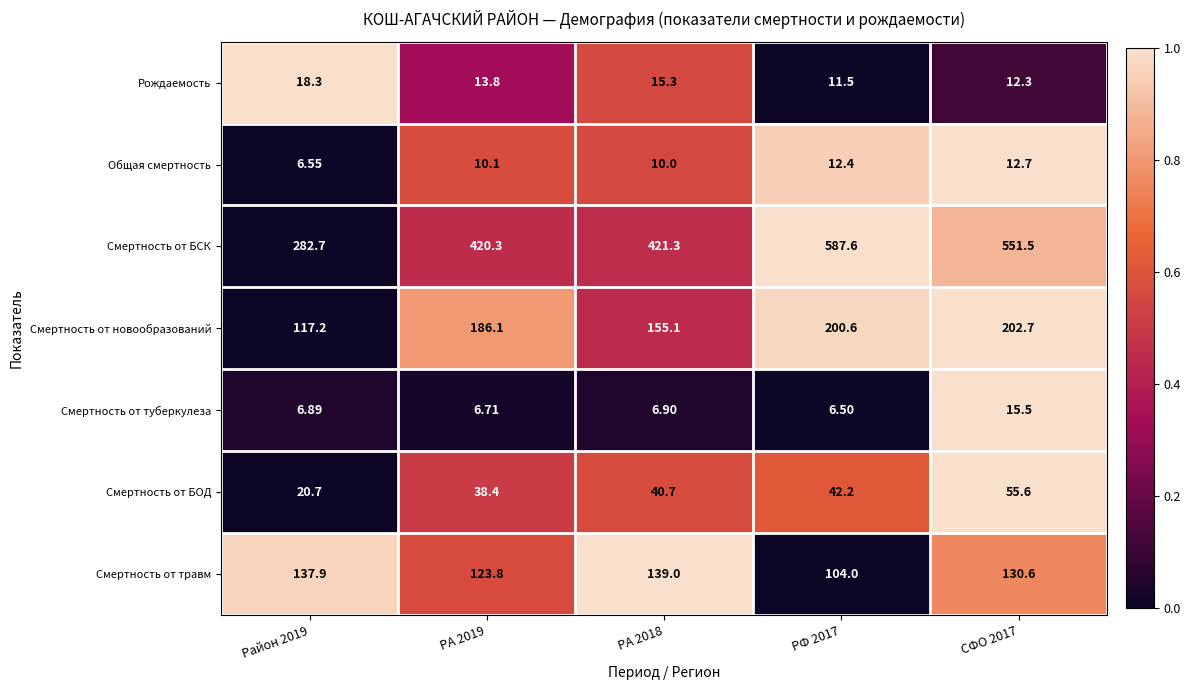

Which series has the largest total across all categories?

Смертность от БСК